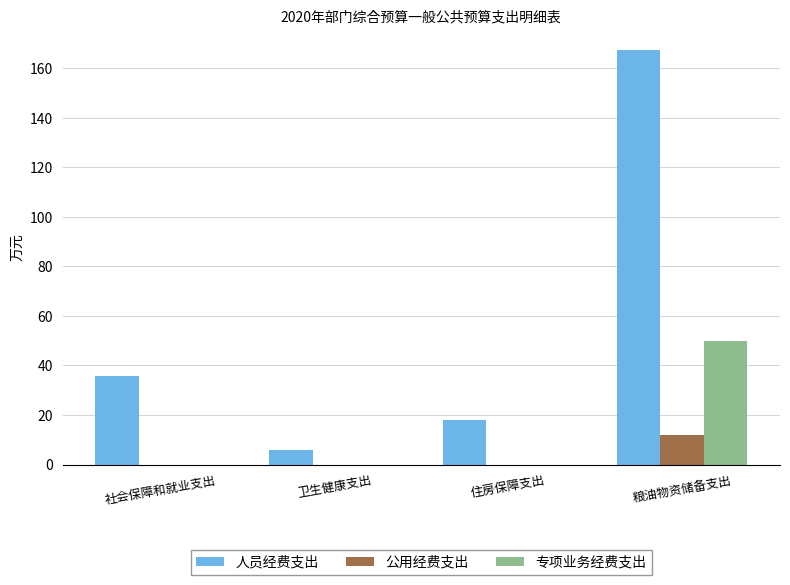

What is the sum of the 专项业务经费支出 values at 粮油物资储备支出 and 卫生健康支出?

50.0